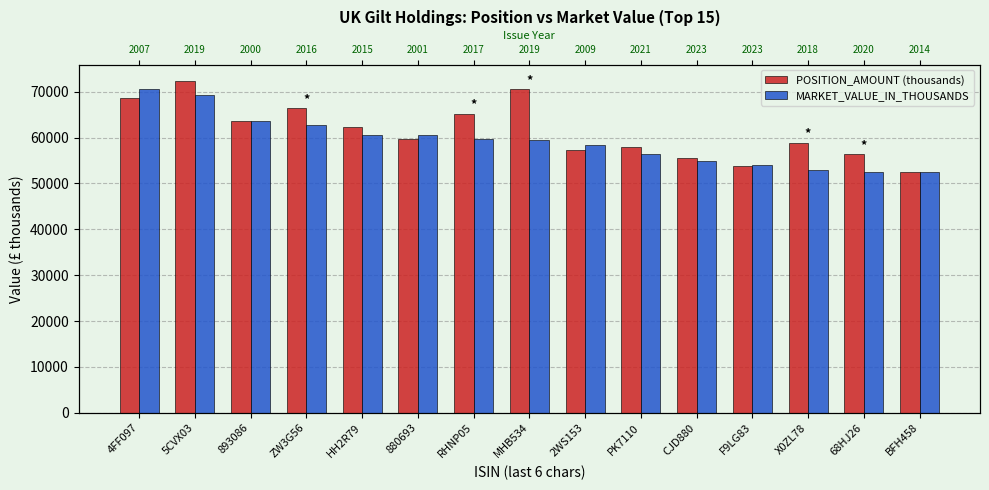

What is the difference between the highest and lowest values at CJD880?

811.0